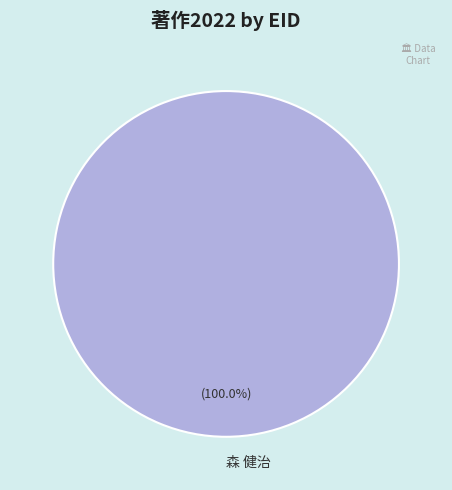

What is the majority slice?

森 健治